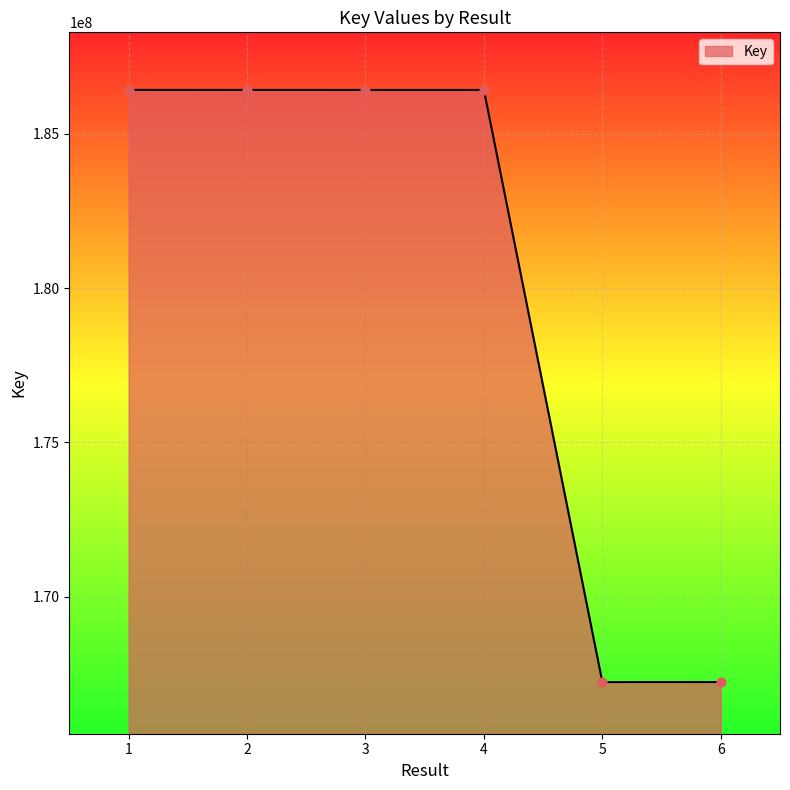

What is the ratio of the value at 5 to the value at 2?

0.9